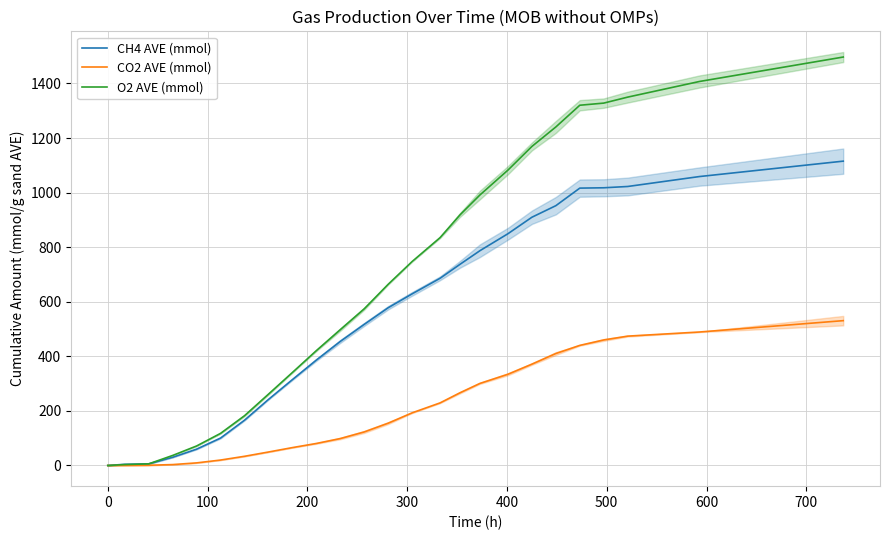

Reading right to left, what are all the values shown in this chart?

CH4 AVE (mmol): 1115.3	1058.9	1022.5	1017.7	1016.5	952.1	909.8	849.4	787.4	737.4	686.1	629.1	578.2	517.2	454.7	386.5	314.7	242.0	166.0	100.5	59.9	30.0	5.9	4.3	0.0
CO2 AVE (mmol): 530.8	489.2	474.1	460.1	440.2	410.3	371.4	334.3	300.9	266.6	229.4	193.0	155.1	123.0	98.7	80.7	65.5	49.4	33.7	19.9	9.5	3.3	0.8	0.0	0.0
O2 AVE (mmol): 1496.9	1407.3	1350.0	1328.0	1320.2	1240.6	1169.2	1082.5	991.6	918.6	835.1	747.5	664.1	574.3	497.8	420.9	340.8	261.4	182.4	117.7	71.5	36.8	6.0	3.3	0.0